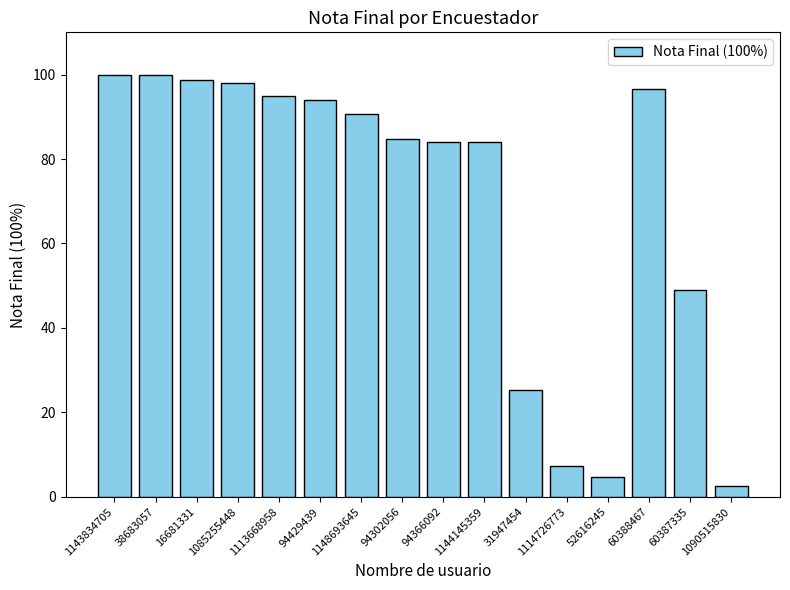

What is the label of the 11th bar from the right?

94429439